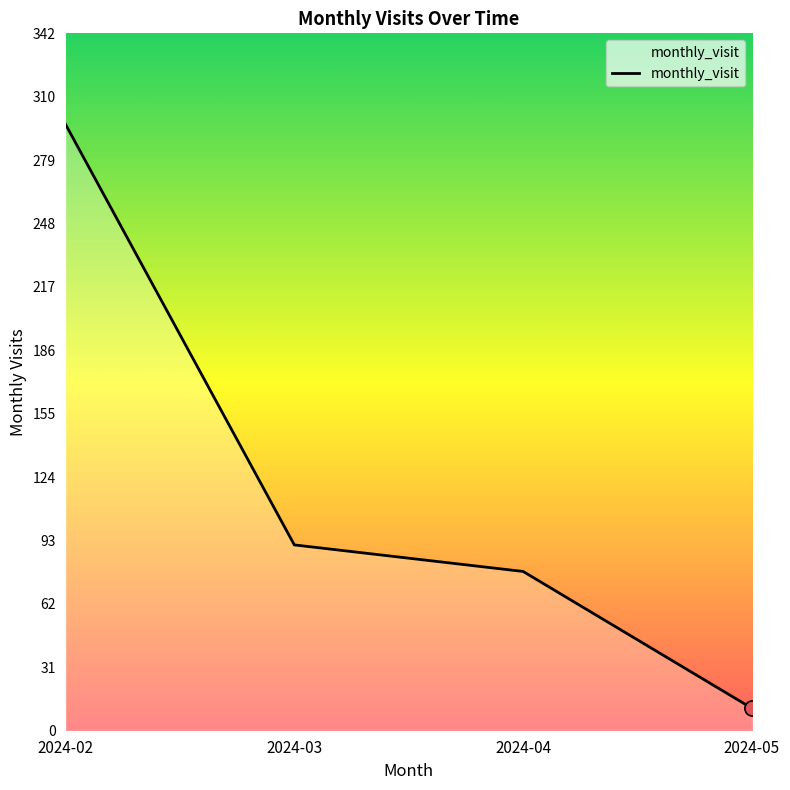

What is the change in value from 2024-03 to 2024-05?

-80